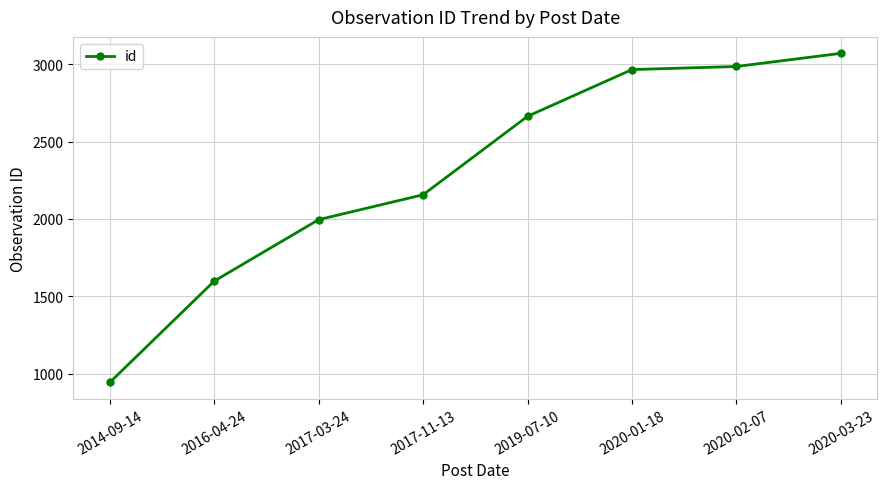

What position from the left is 2020-03-23?

8